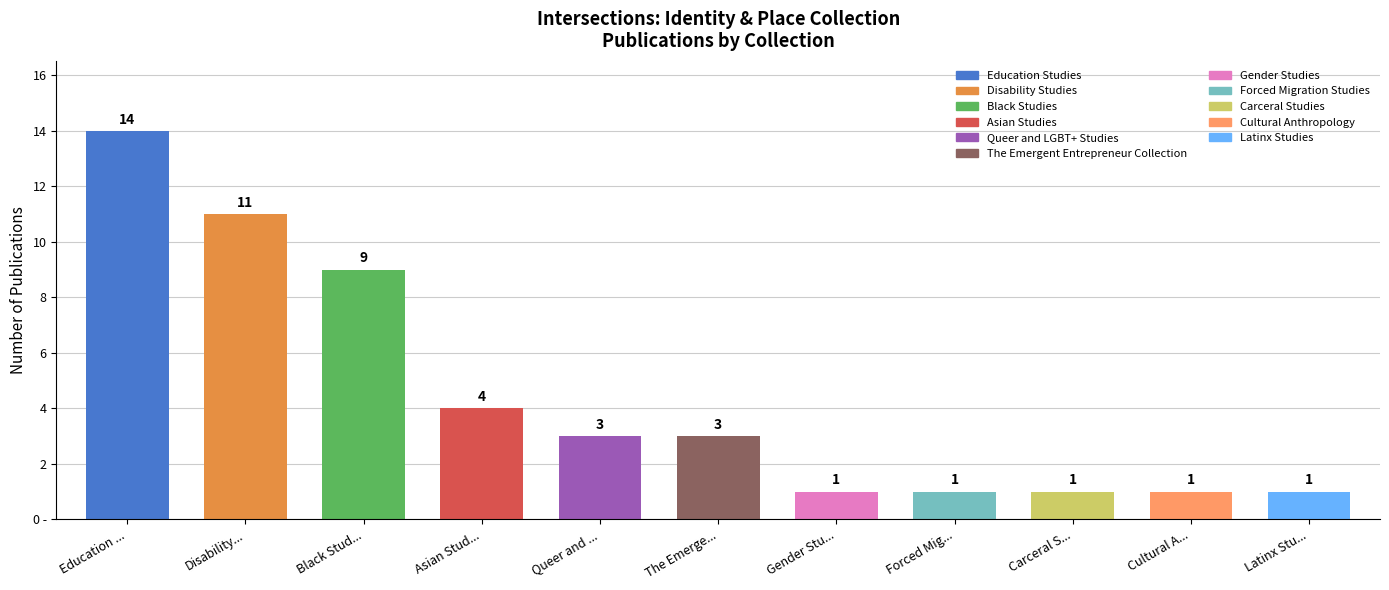

Where does the data first go above 3?

Education Studies